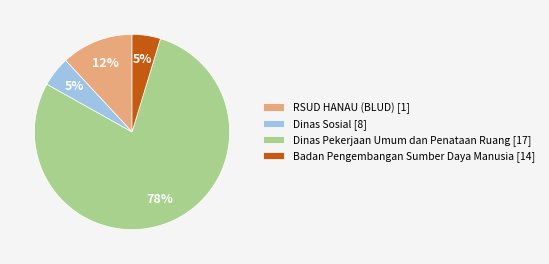

Is there a majority slice in this chart?

Yes